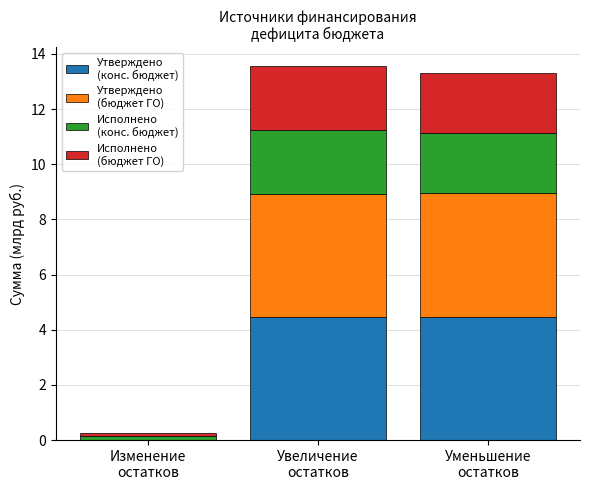

How many categories are shown in the chart?

3